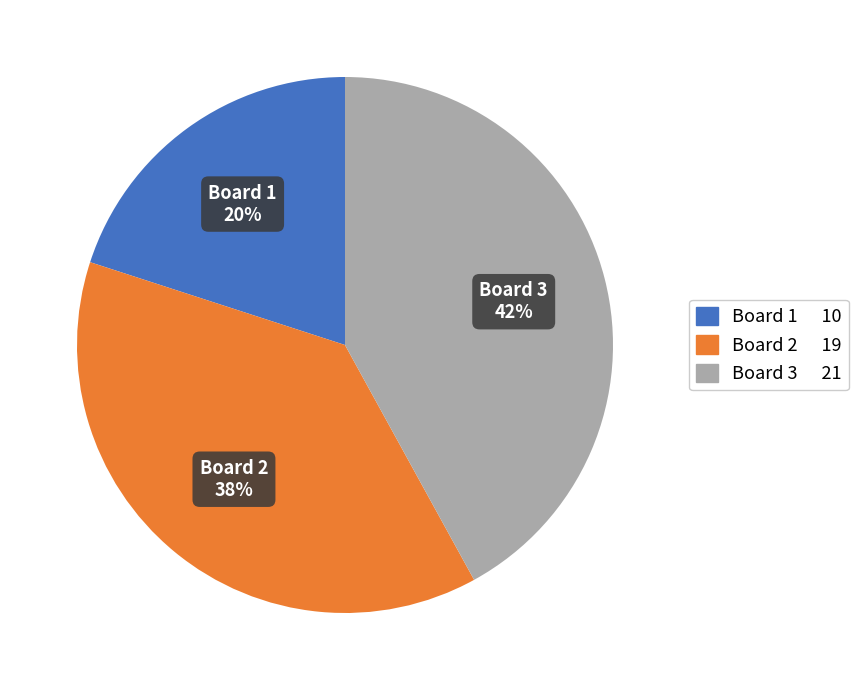

Is there any slice that represents more than half of the pie?

No